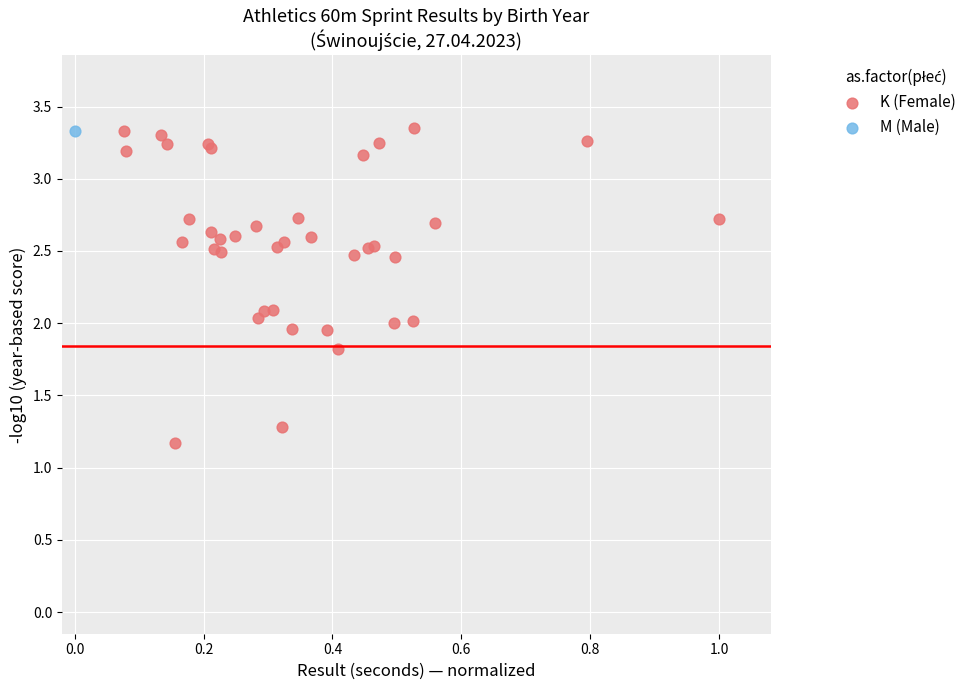

What are all the series names shown in the legend?

K (Female), M (Male)